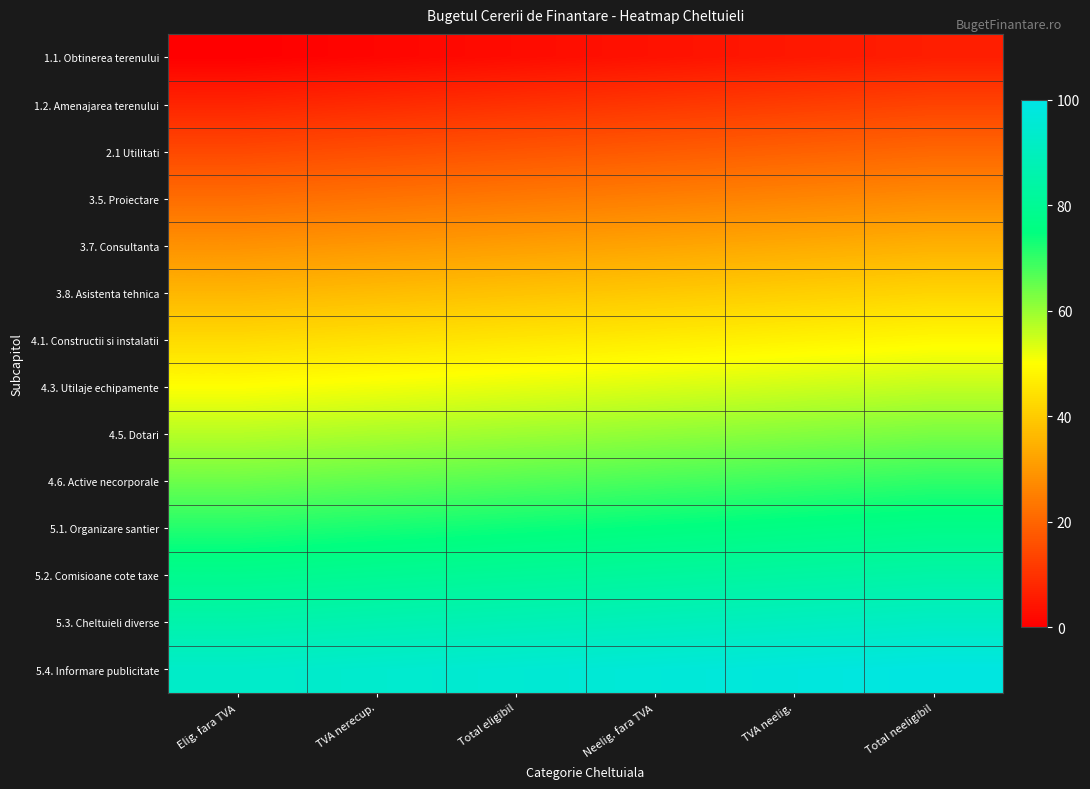

Count the number of data series in this chart.

14